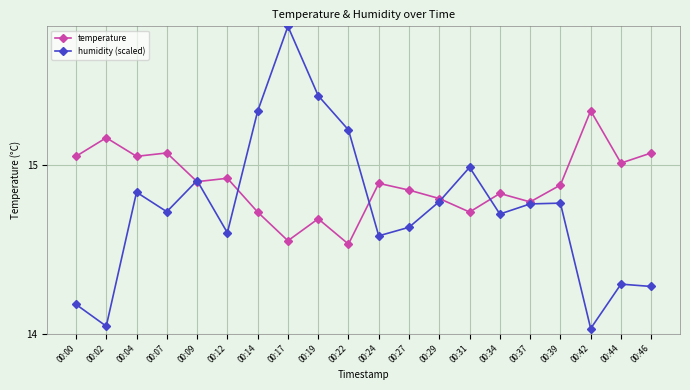

Where is the first local minimum for humidity (scaled)?

00:02